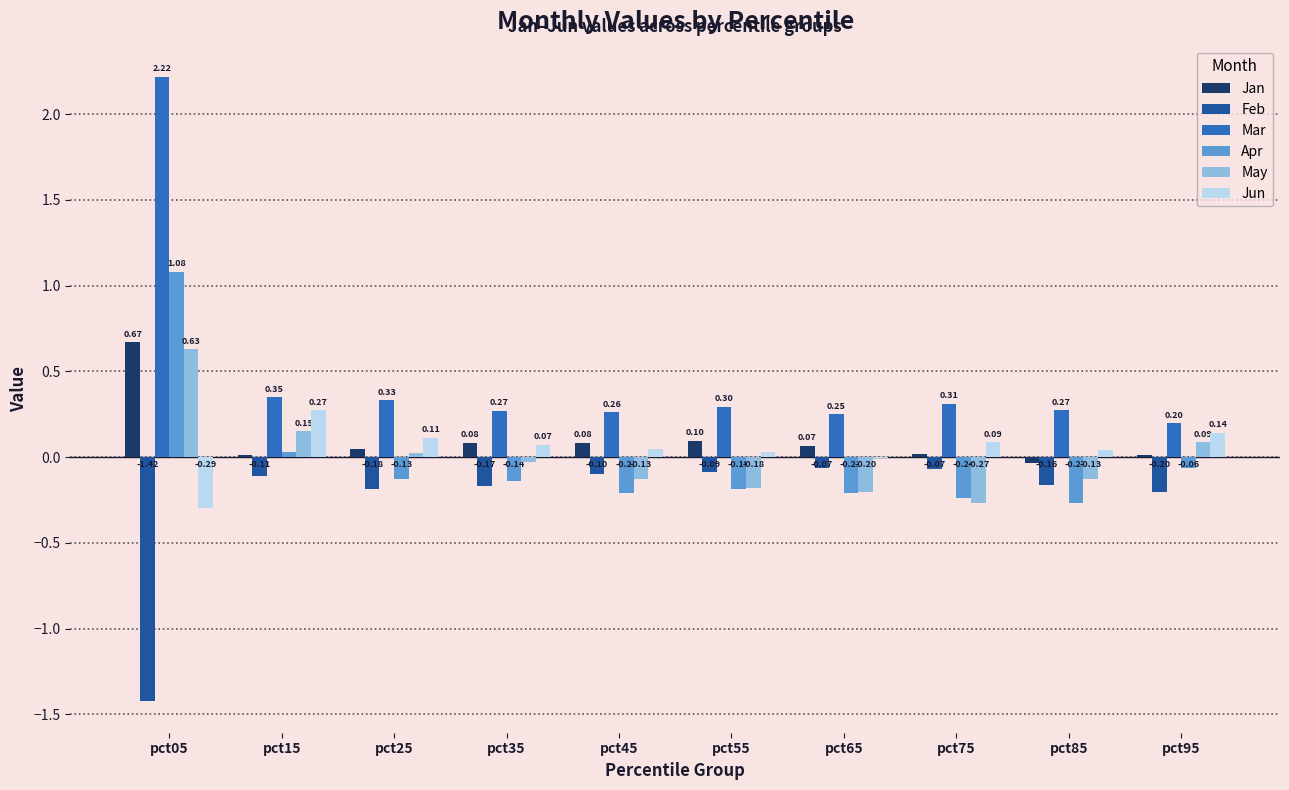

At which category is the sum across all series the highest?

pct05